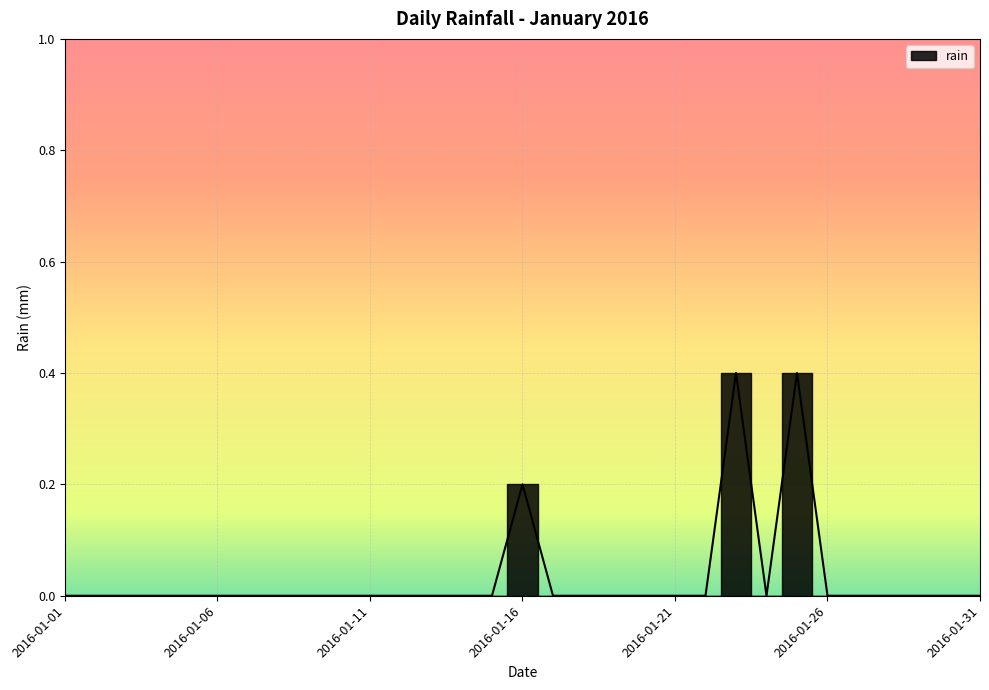

How many values are between 0 and 1?

31